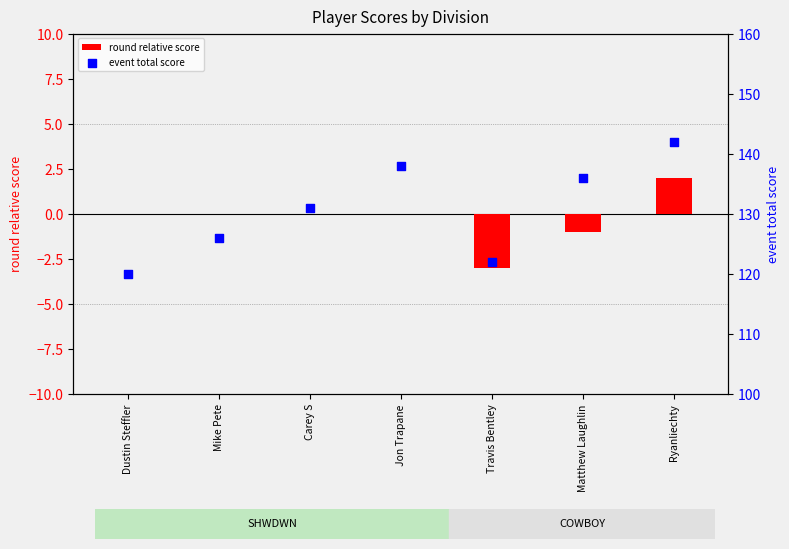

At which category is the sum across all series the highest?

Ryanliechty